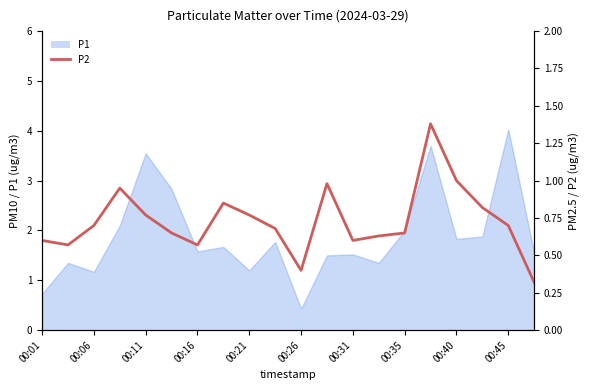

What is the sum of the values at 19 and 13?

0.9